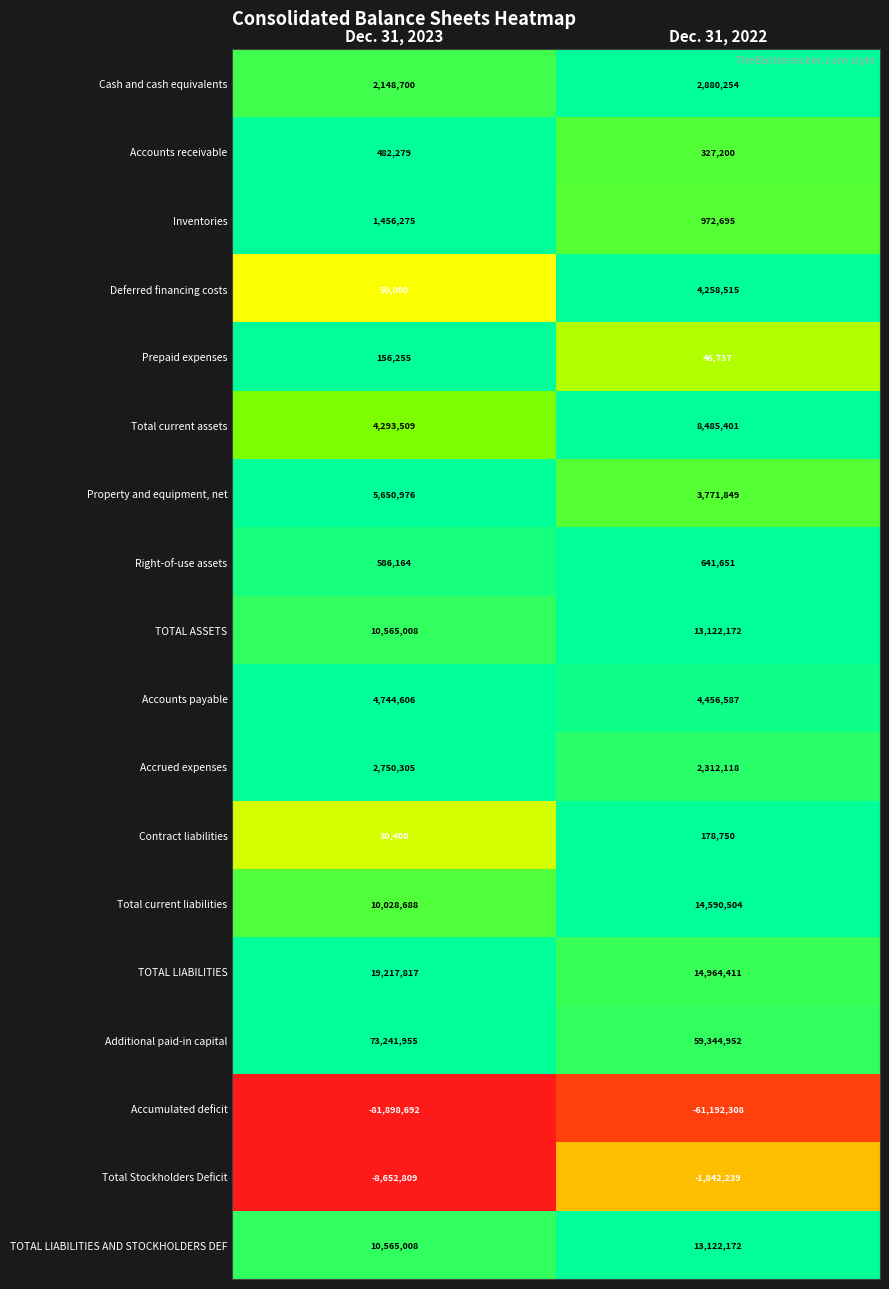

At which label is Accrued expenses closest to 2531211?

Dec. 31, 2022